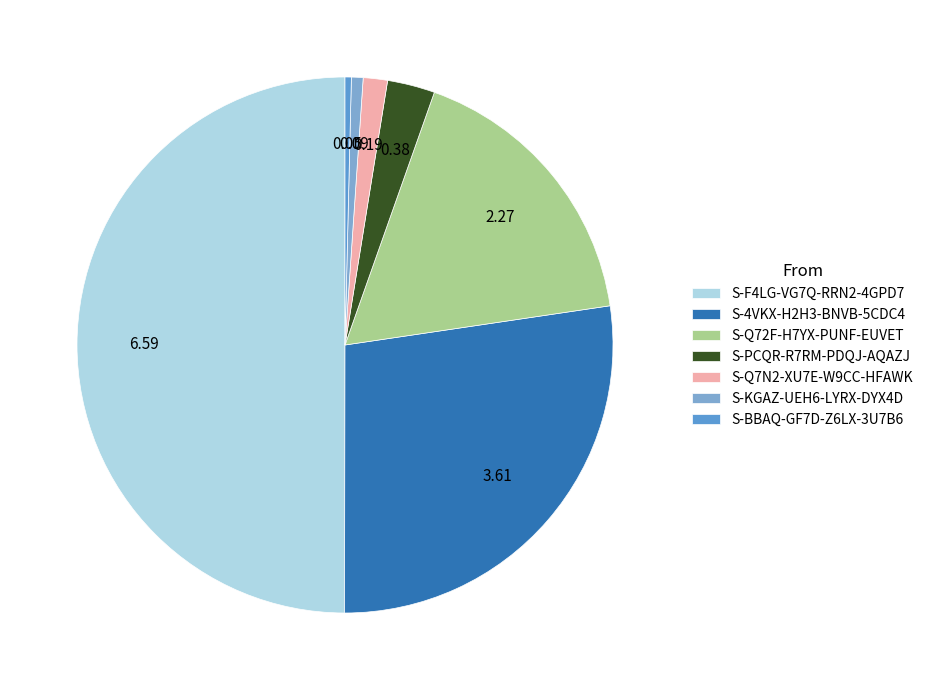

What is the change in value from S-F4LG-VG7Q-RRN2-4GPD7 to S-4VKX-H2H3-BNVB-5CDC4?

-3.0